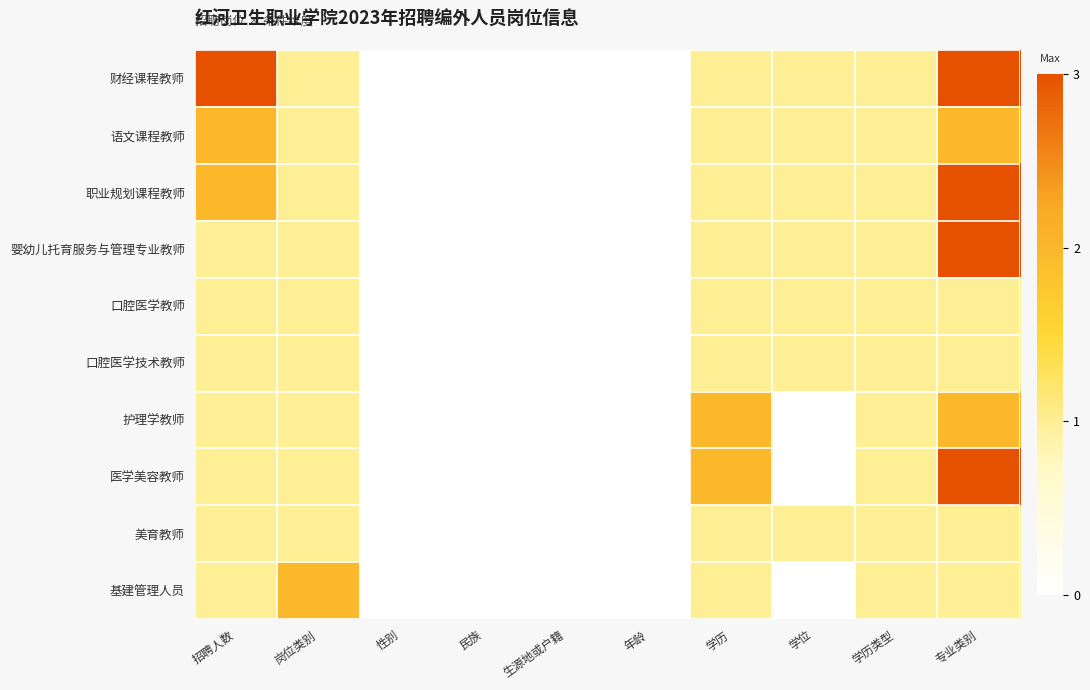

Between 学位 and 专业类别, which series saw the biggest shift?

医学美容教师